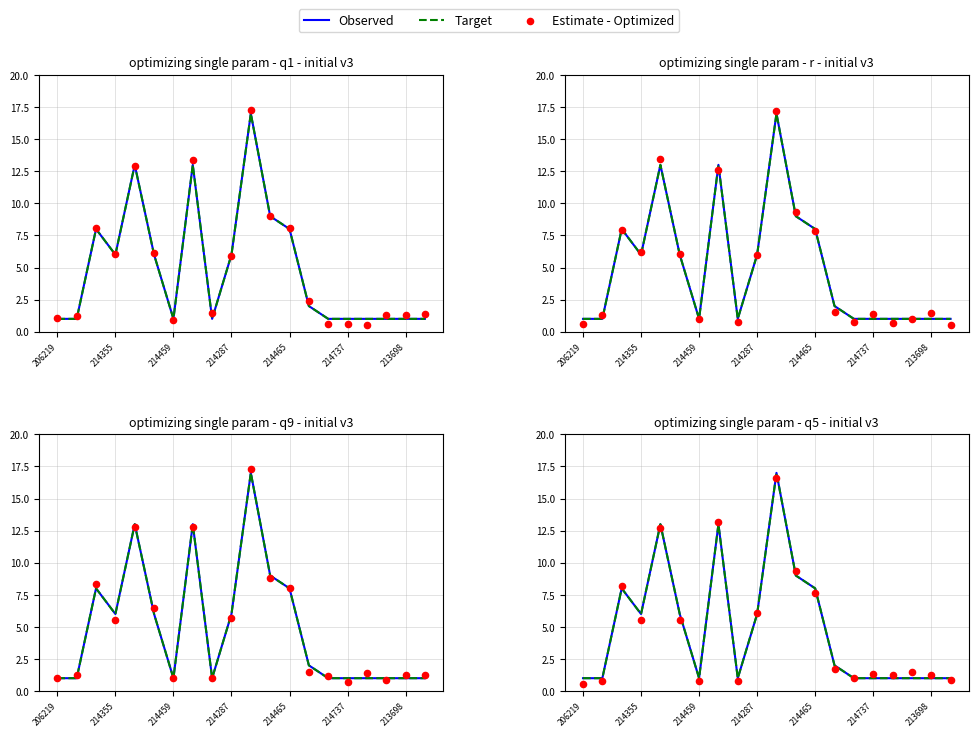

What is the total value across all series at 206219?

2.5